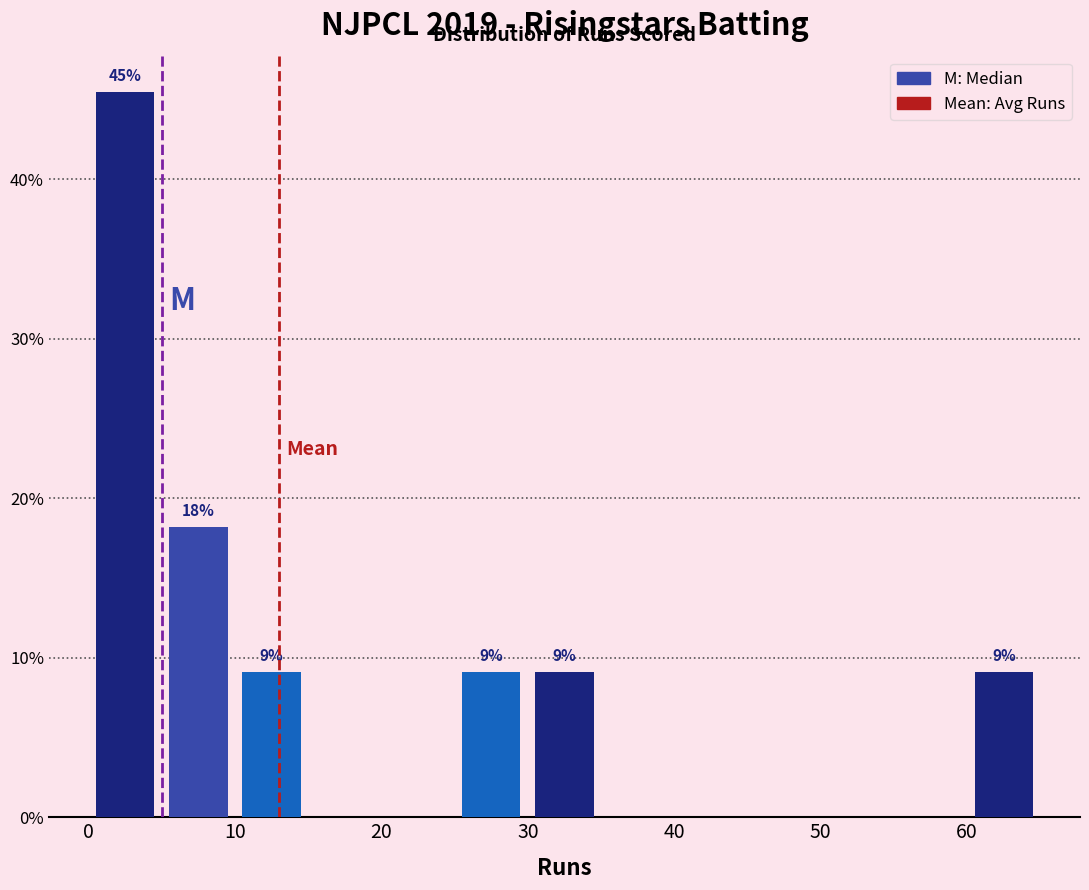

Which range on the x-axis has the tallest bar?

0 to 5